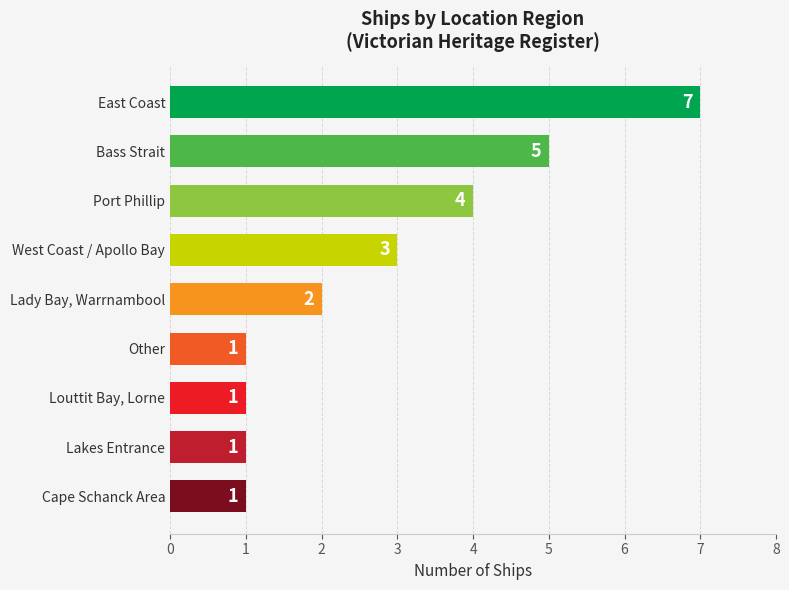

What is the value of the 6th bar from the top?

1